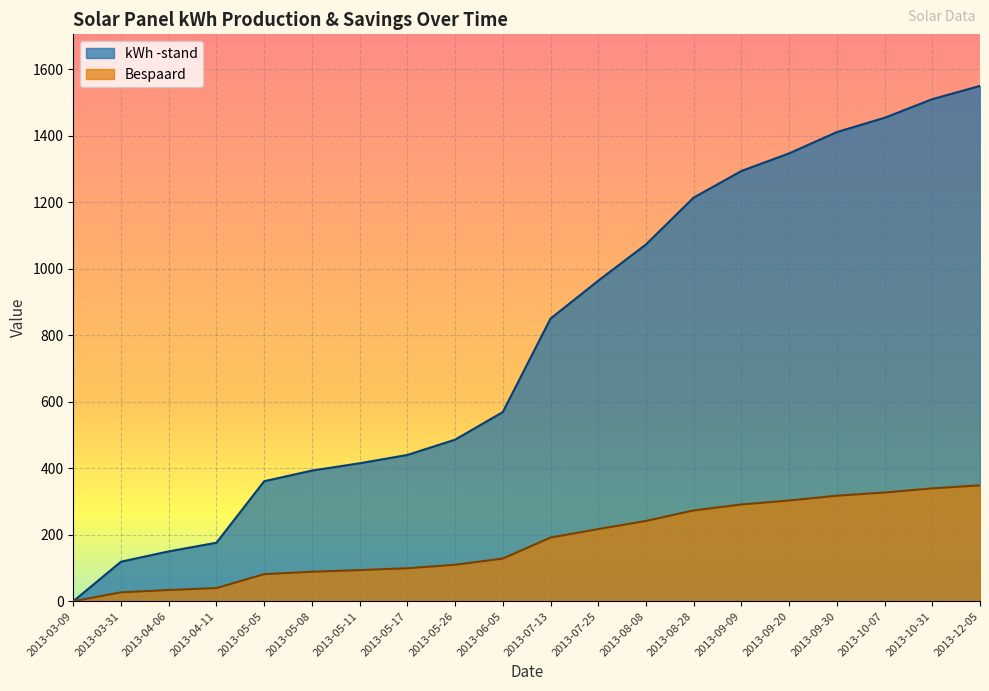

True or false: kWh -stand and Bespaard cross at least once.

False